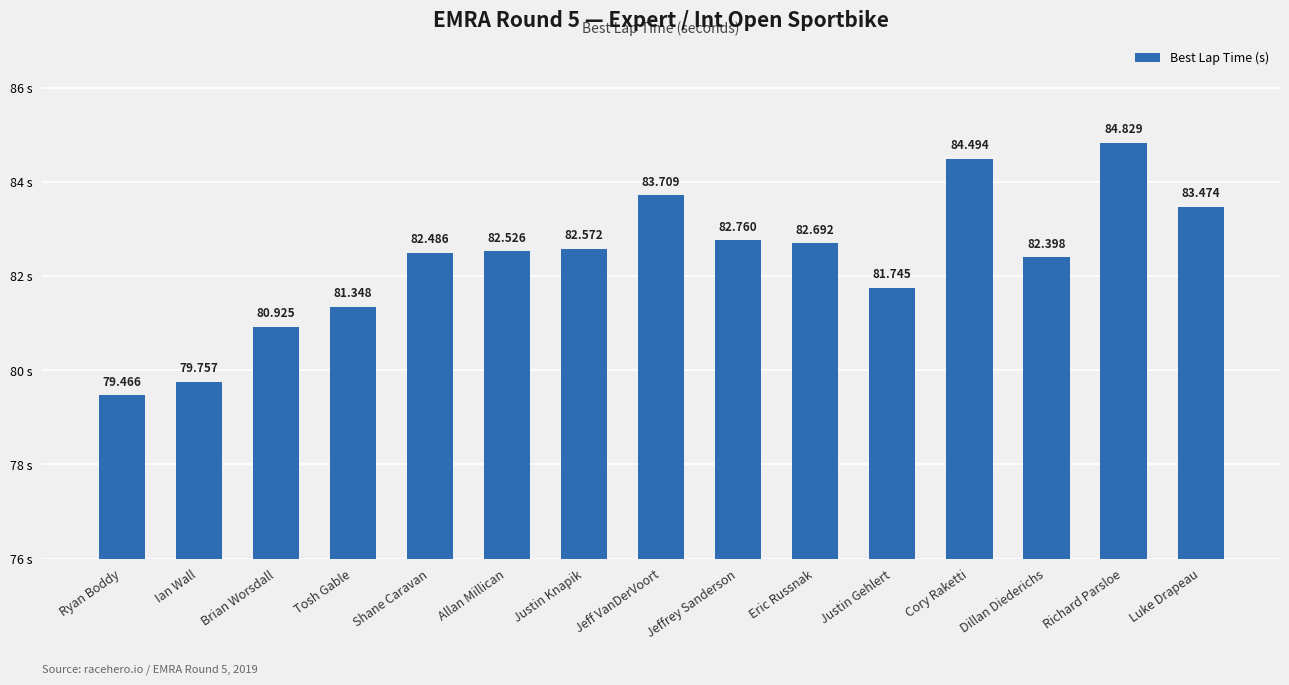

What is the label of the 5th bar from the right?

Justin Gehlert